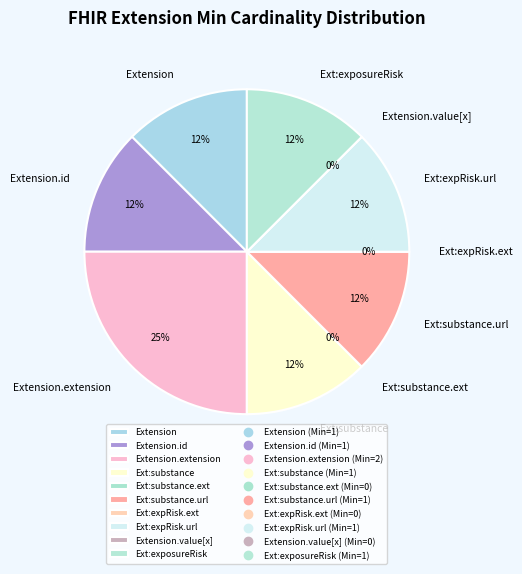

What percentage is NOT represented by Extension?

87.5%